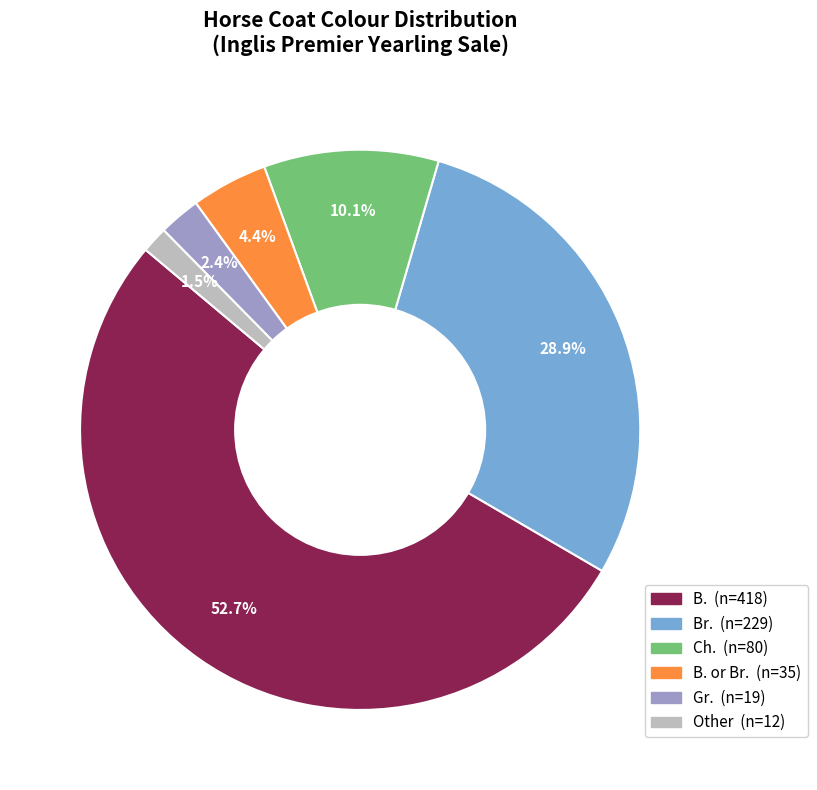

Does any single category account for the majority?

Yes